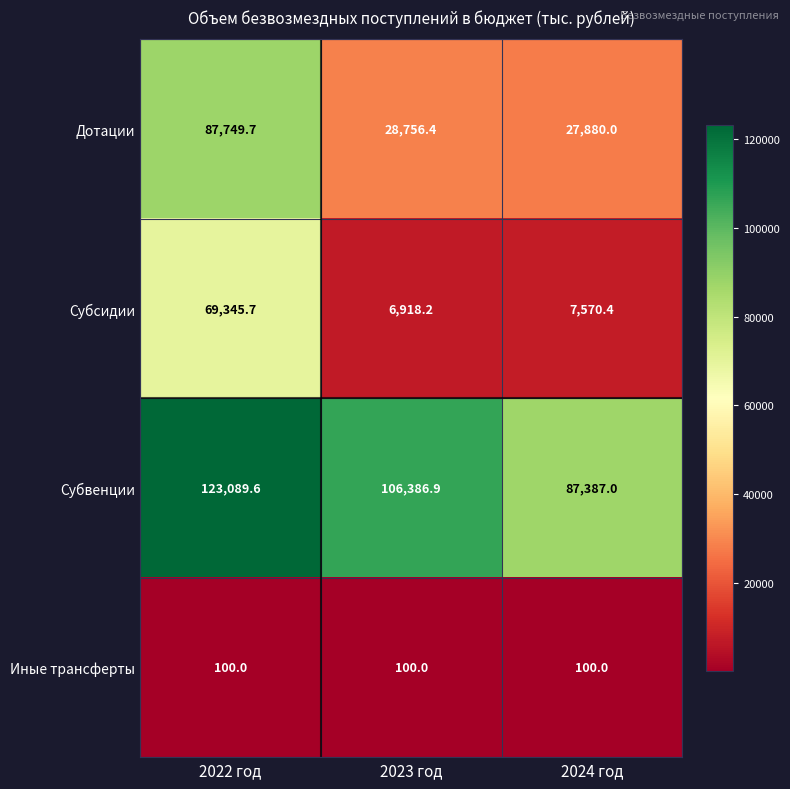

Where is Дотации nearest to the value 57814?

2023 год